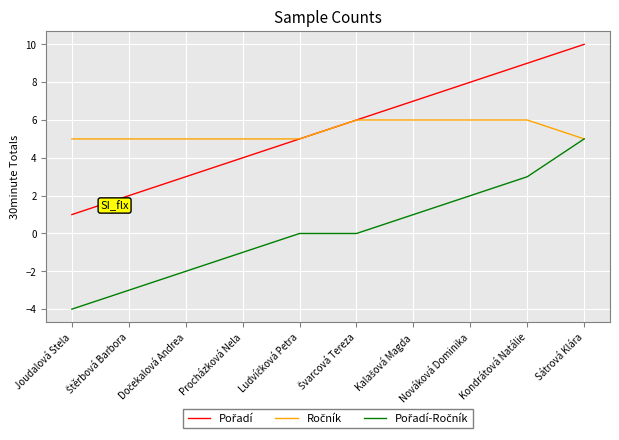

What is the maximum value shown in the chart?

10